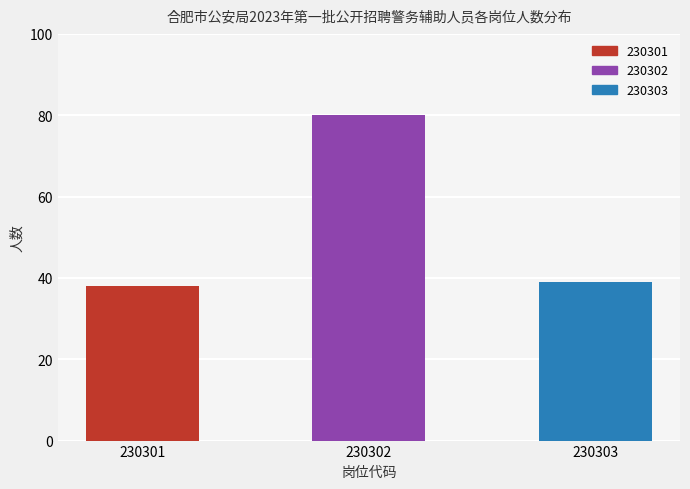

True or false: the data shows 39 at 230303.

True